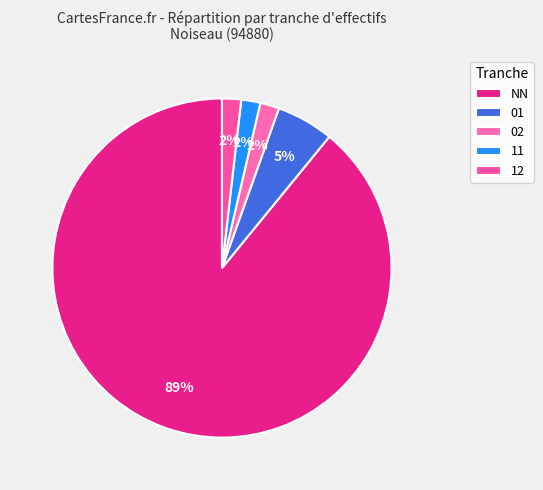

Does 01 account for over 50% of the chart?

No